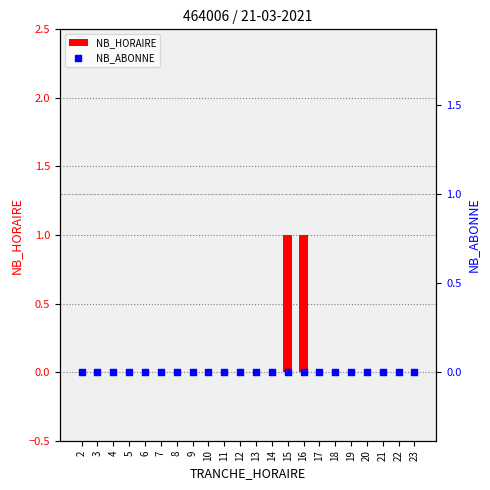

Which series has the largest total across all categories?

NB_HORAIRE